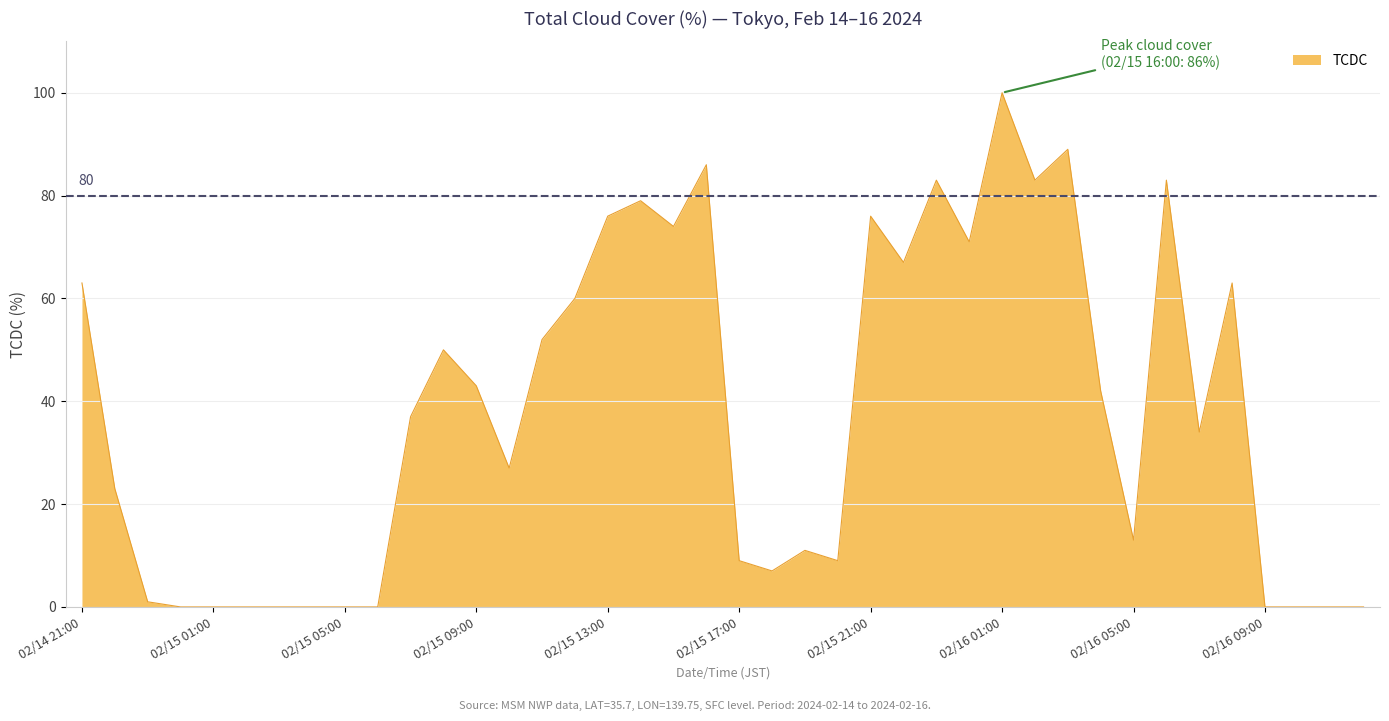

What is the greatest value displayed?

100